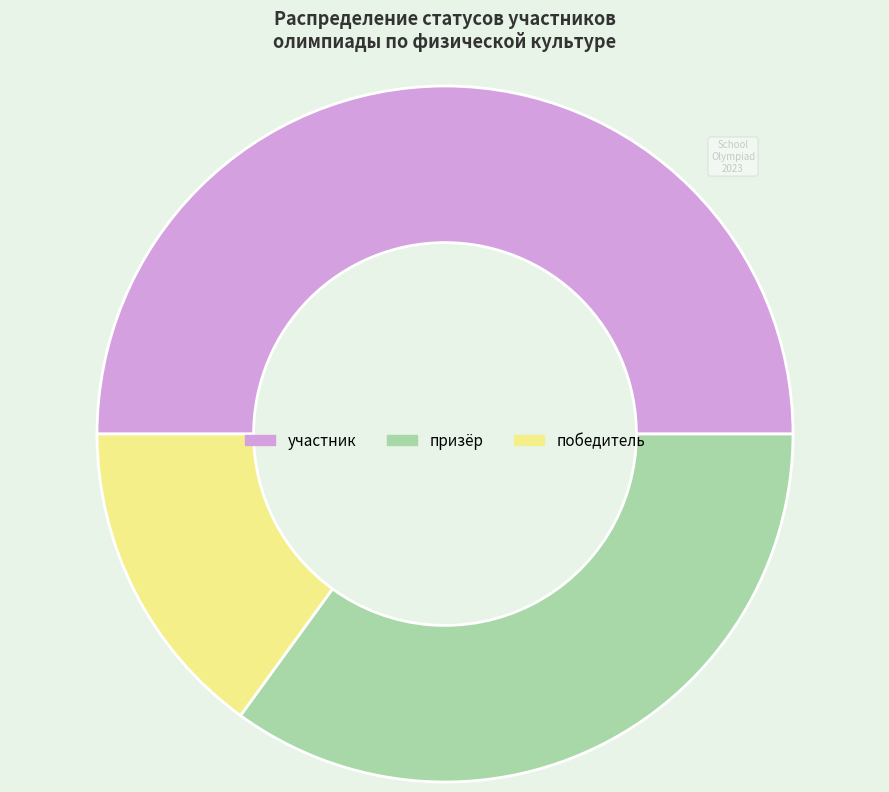

True or false: призёр accounts for 35% of the total.

True